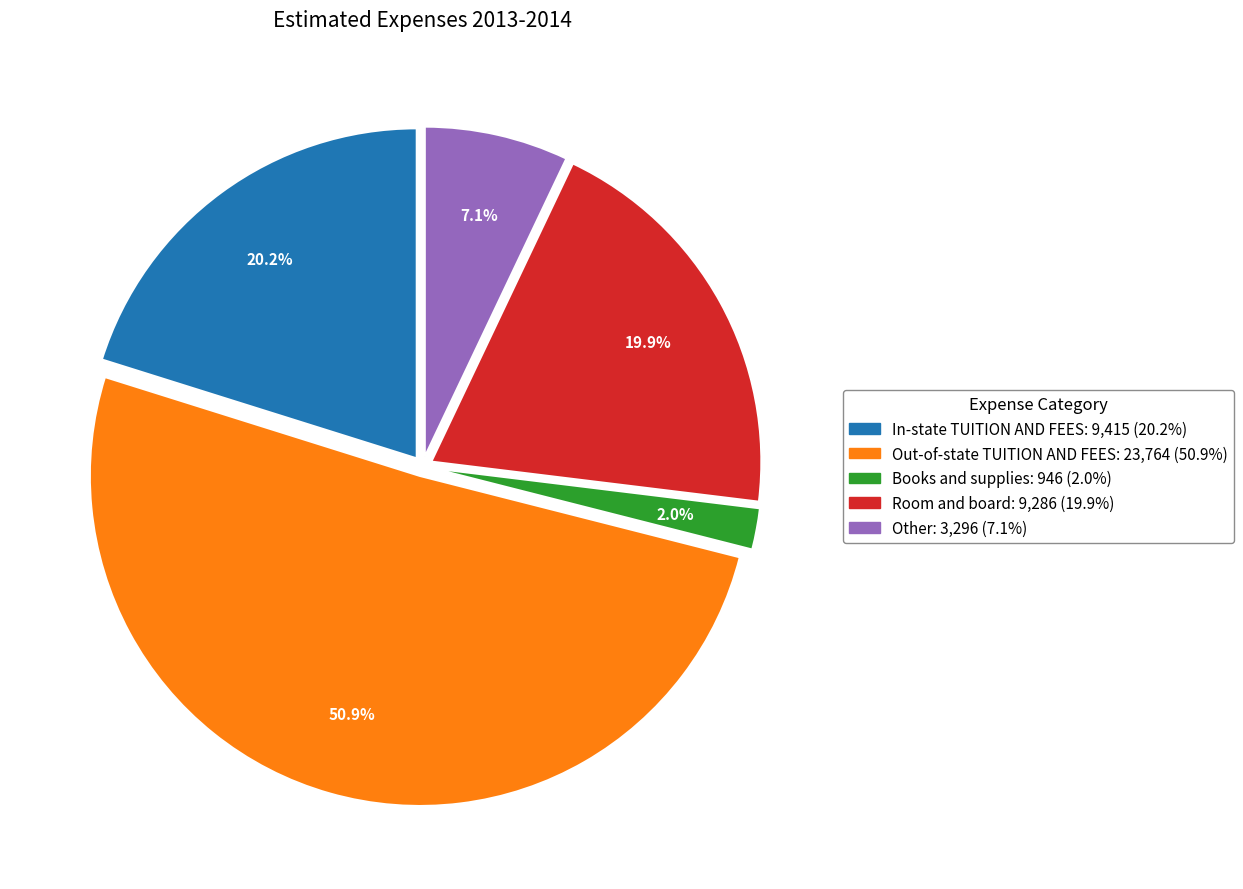

Which slice represents more than half of the pie?

Out-of-state TUITION AND FEES